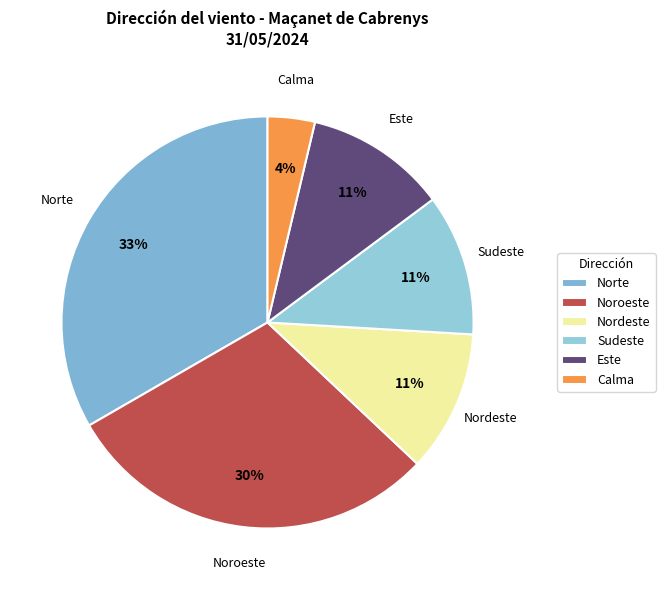

Which category has the biggest portion of the pie?

Norte